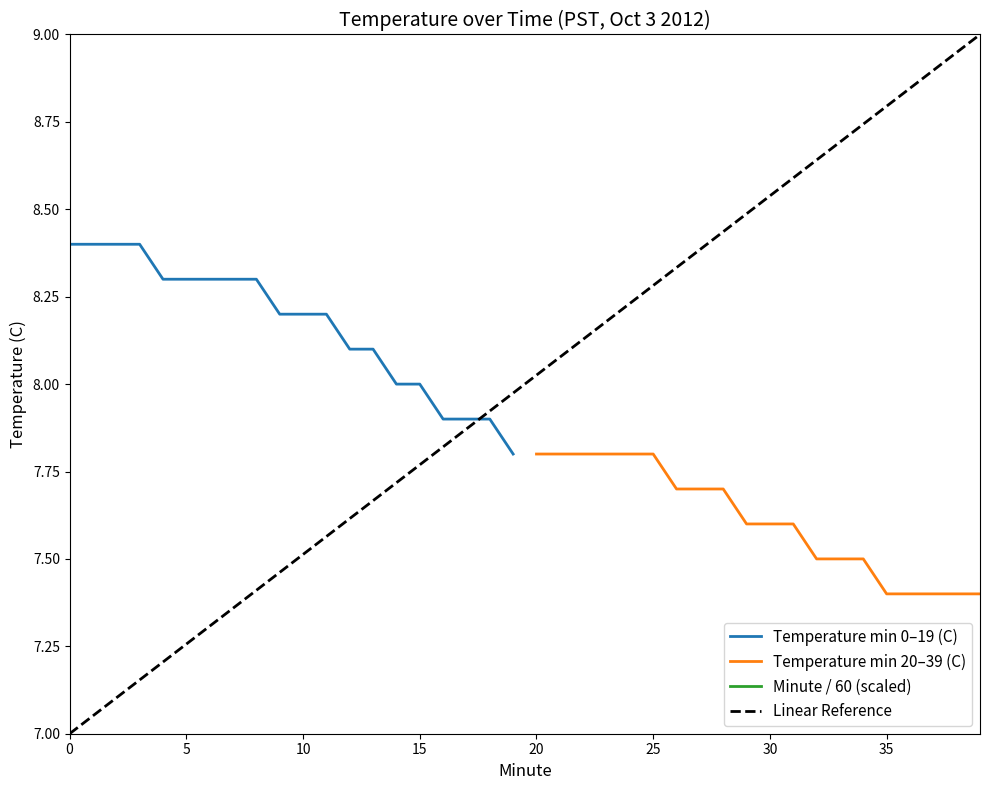

True or false: Minute / 60 has more than 2 points higher than both neighbors.

False